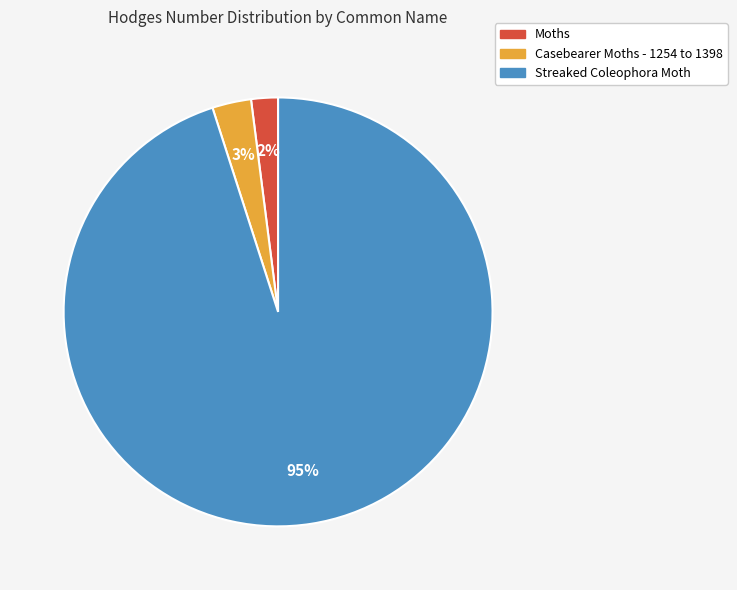

Is it true that Casebearer Moths - 1254 to 1398 is 18% of the pie?

False